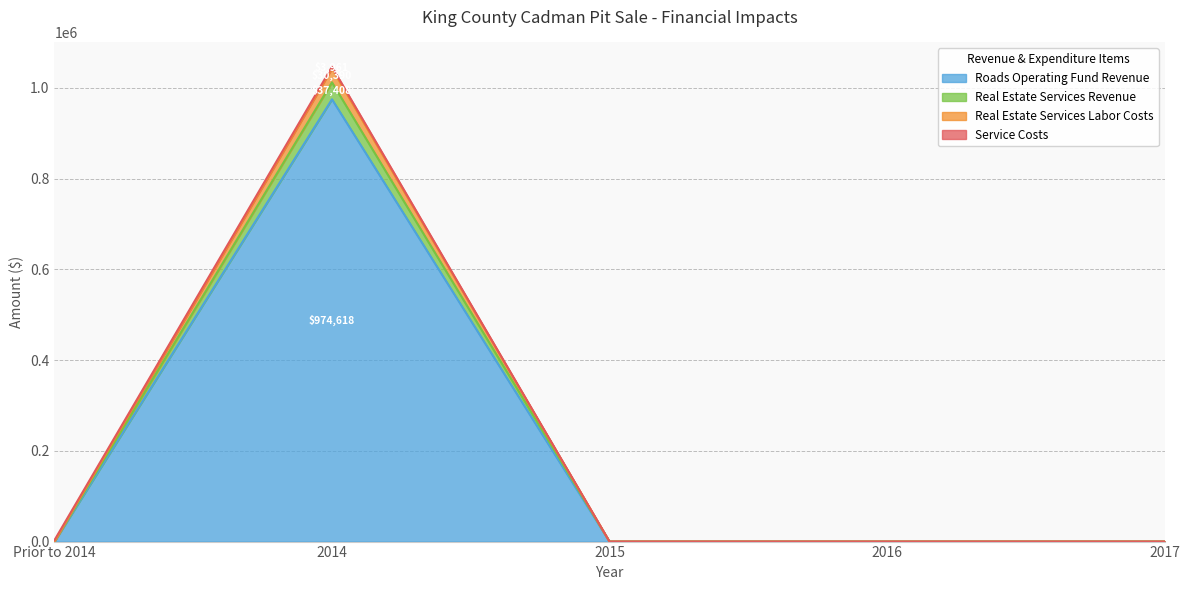

Between 2014 and 2016, which is larger?

2014